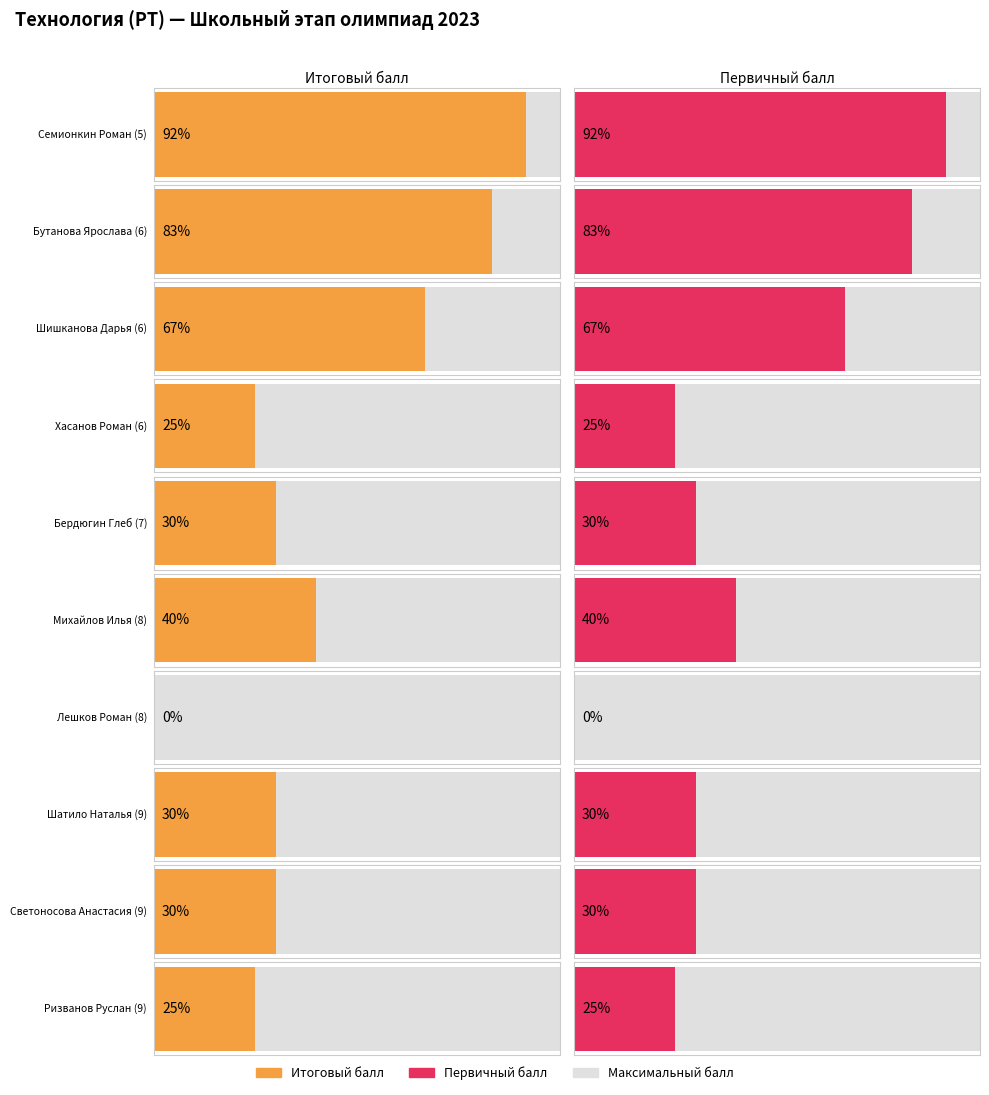

Rank the series by their maximum value, from highest to lowest.

Максимальный балл, Итоговый балл, Первичный балл